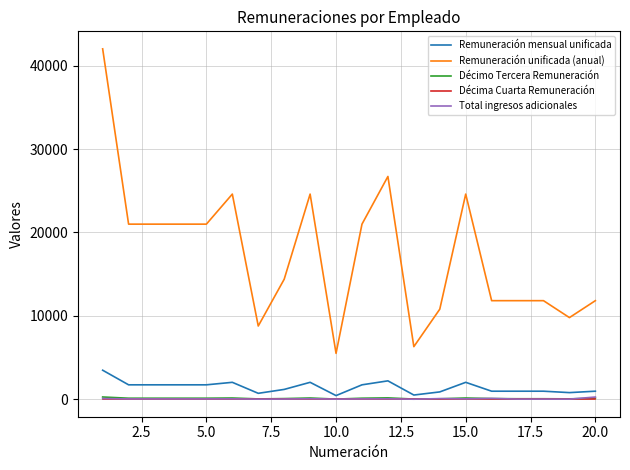

Count the number of data series in this chart.

5